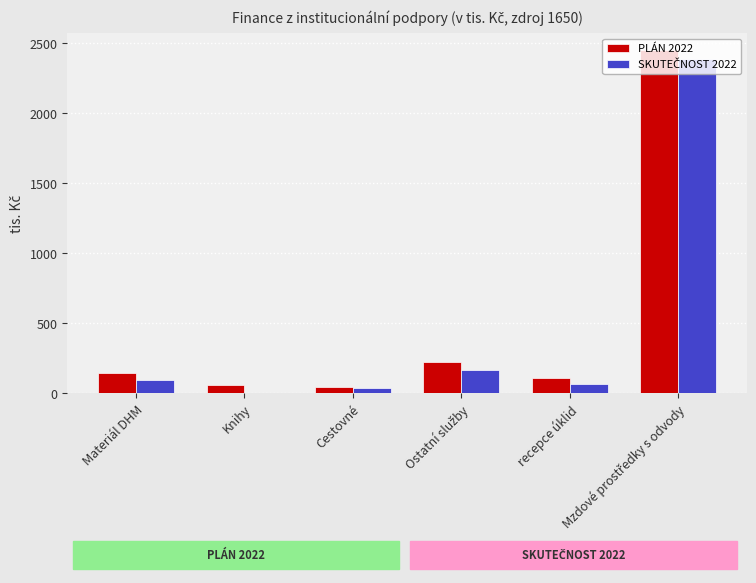

Rank the series by their average value, from lowest to highest.

SKUTEČNOST 2022, PLÁN 2022